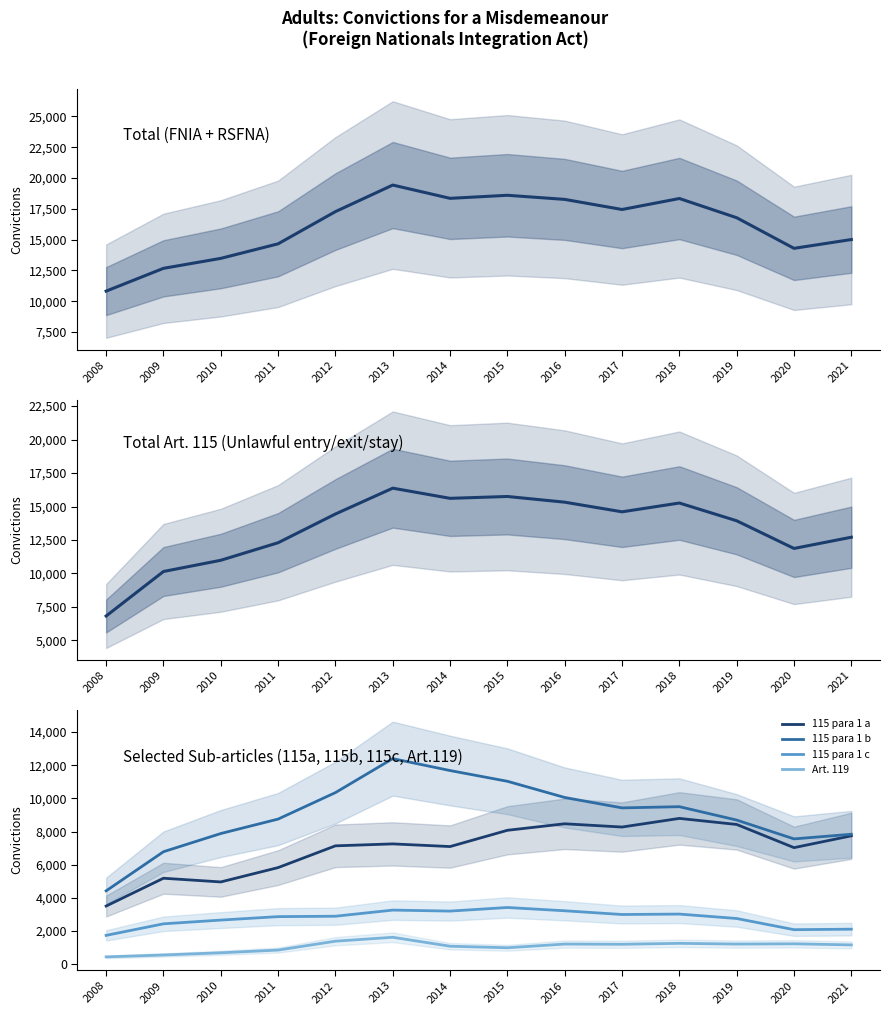

At how many categories does at least one series exceed 2782?

14